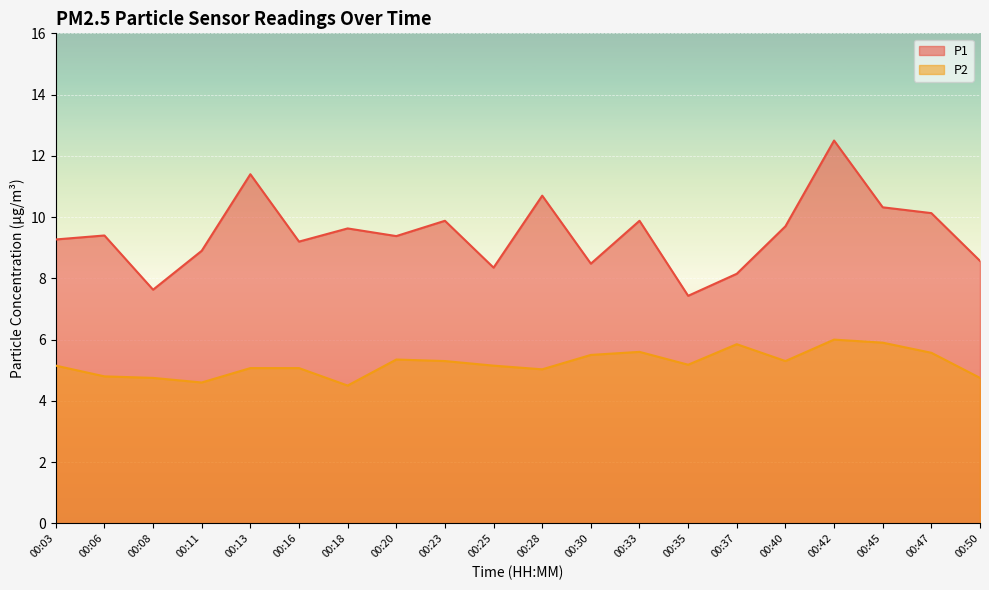

How many data points in P2 are less than 5?

5